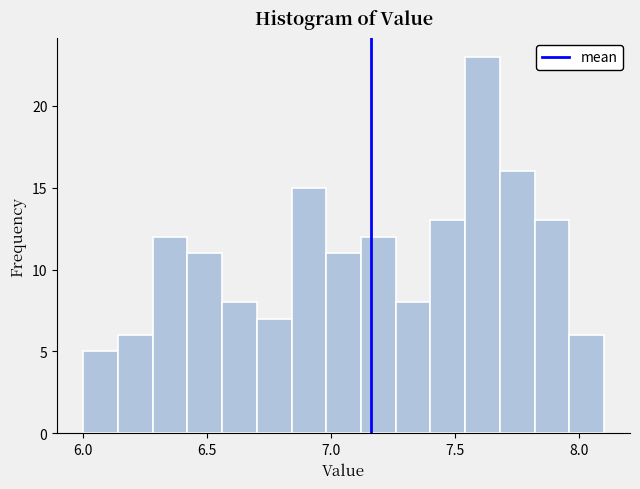

Read against the x-axis, roughly where is the centre of the tallest bar?

7.60